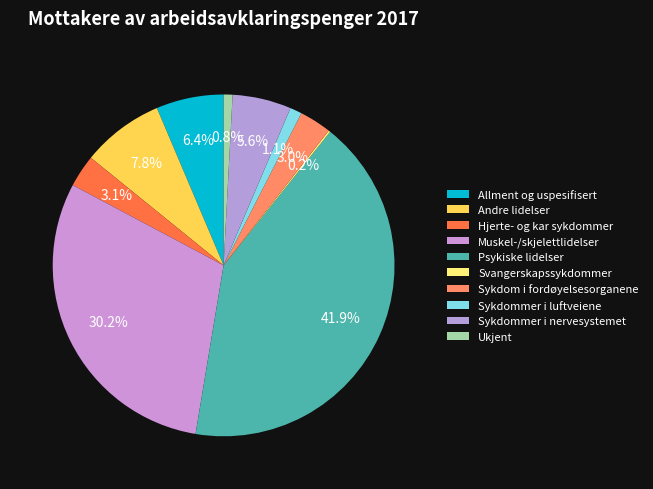

Which category has the biggest portion of the pie?

Psykiske lidelser